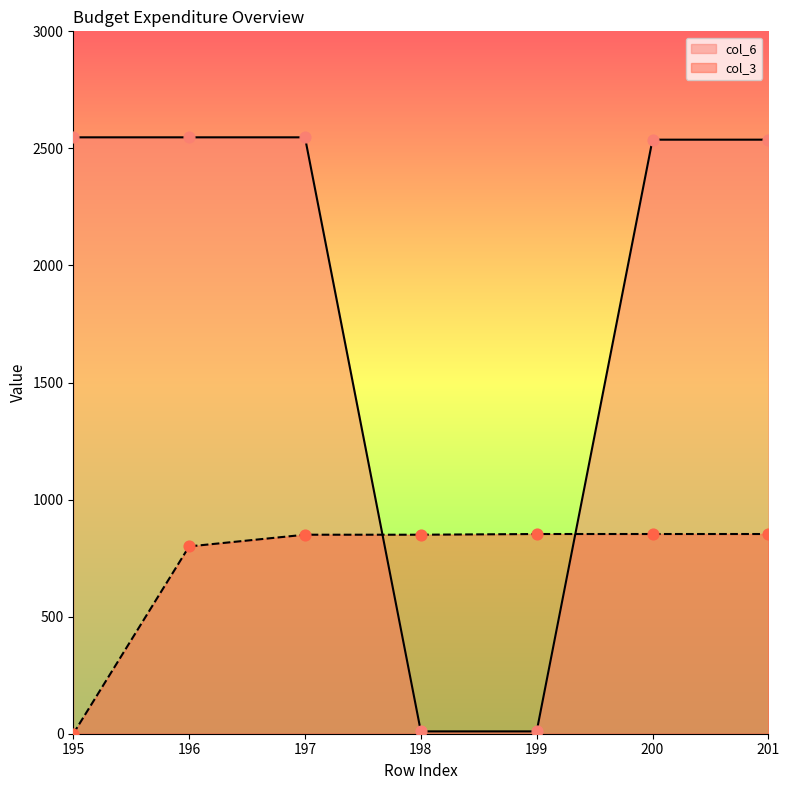

What is the total value across all series at 200?

3390.3